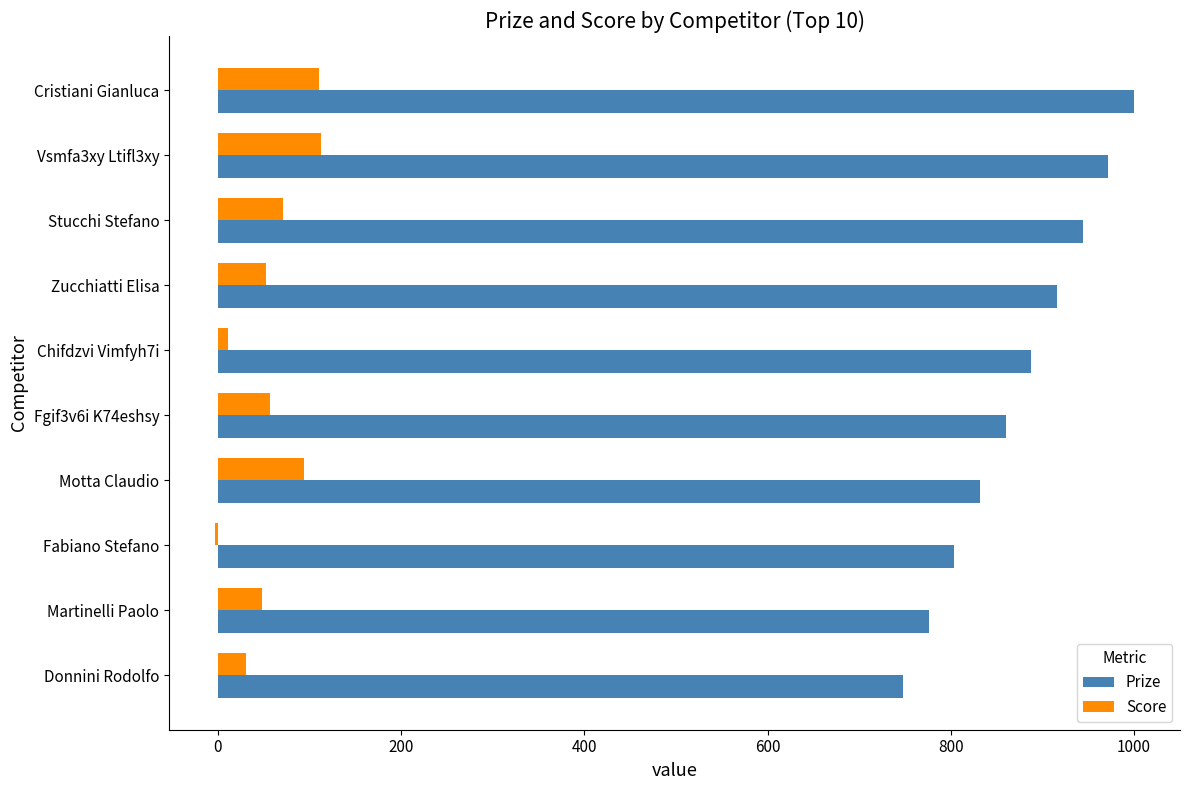

What value does the Prize series have at Donnini Rodolfo?

748